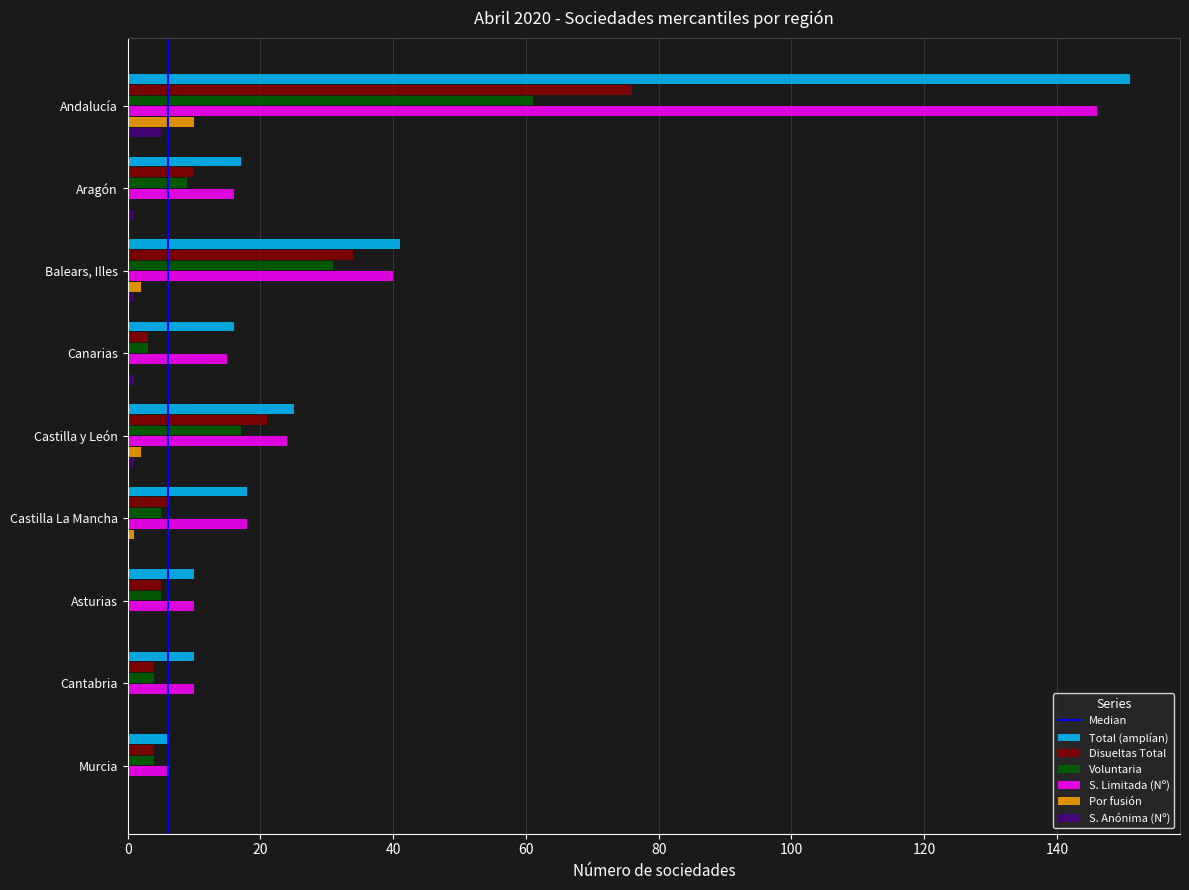

What is the total value across all series at Castilla y León?

90